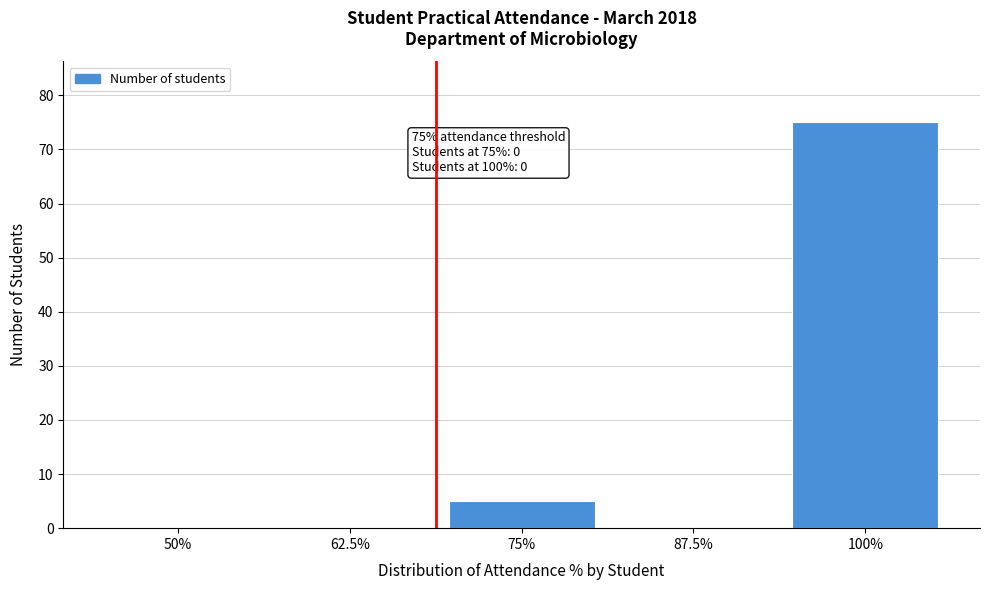

Reading right to left, transcribe all the data shown in this chart.

100%=75	87.5%=0	75%=5	62.5%=0	50%=0